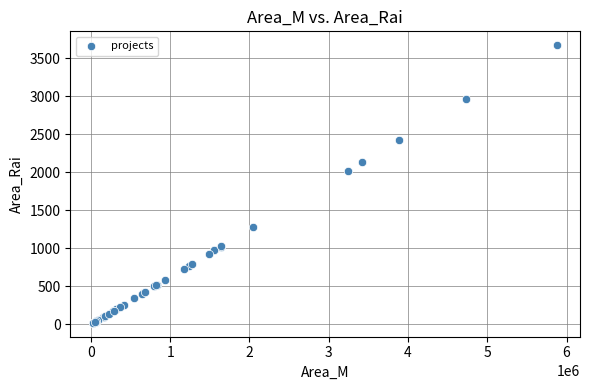

What Y value in the scatter plot is closest to 1846?

2023.1